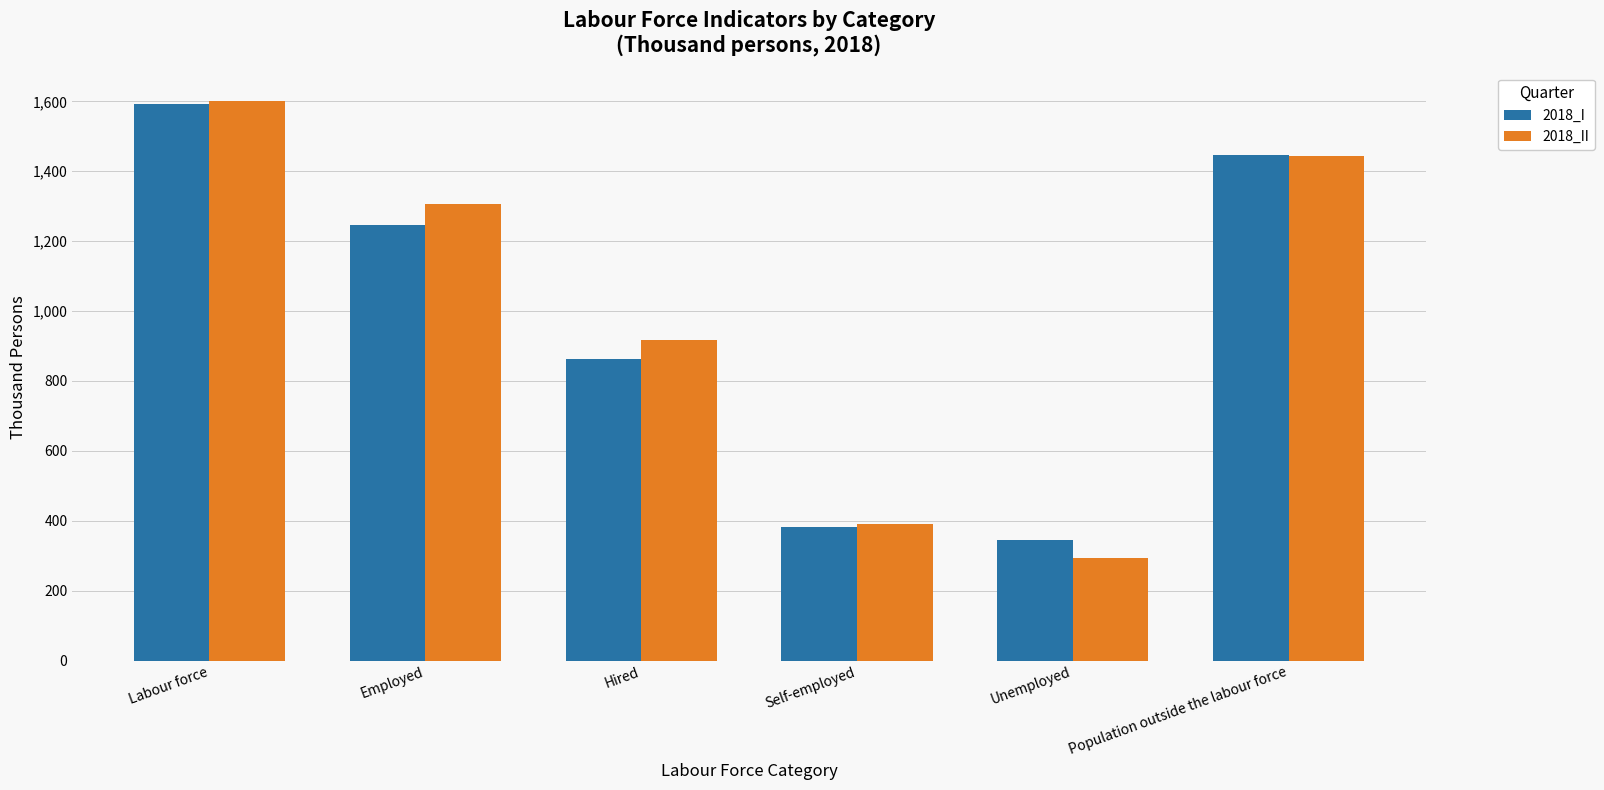

What is the total value across all series at Labour force?

3193.7